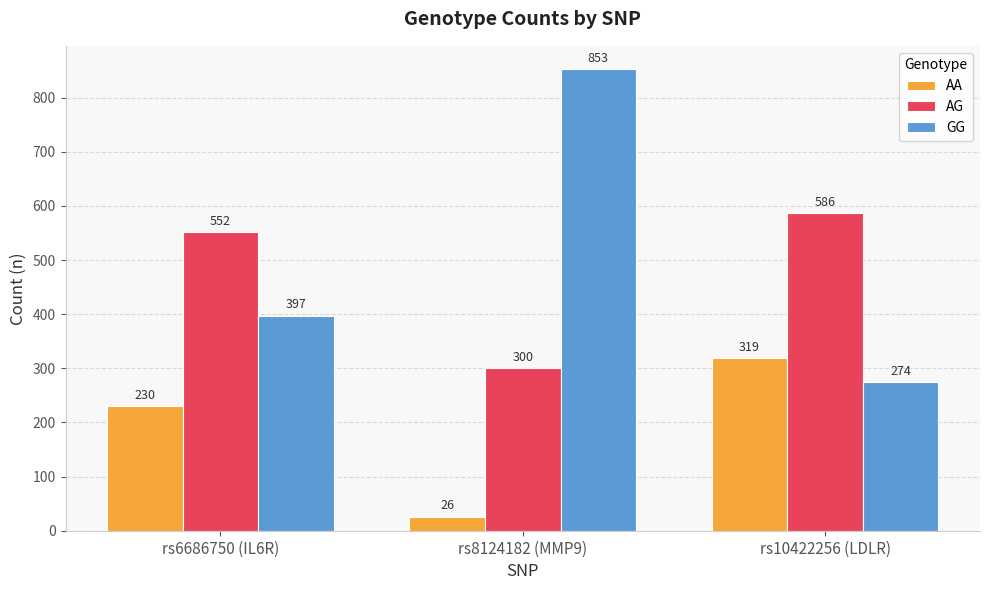

Rank the series at rs8124182 (MMP9) from lowest to highest value.

AA, AG, GG